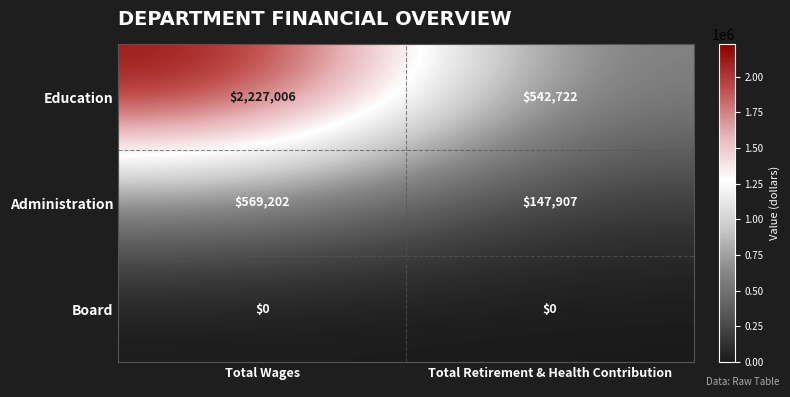

Which category has the lowest value in the Education series?

Total Retirement & Health Contribution